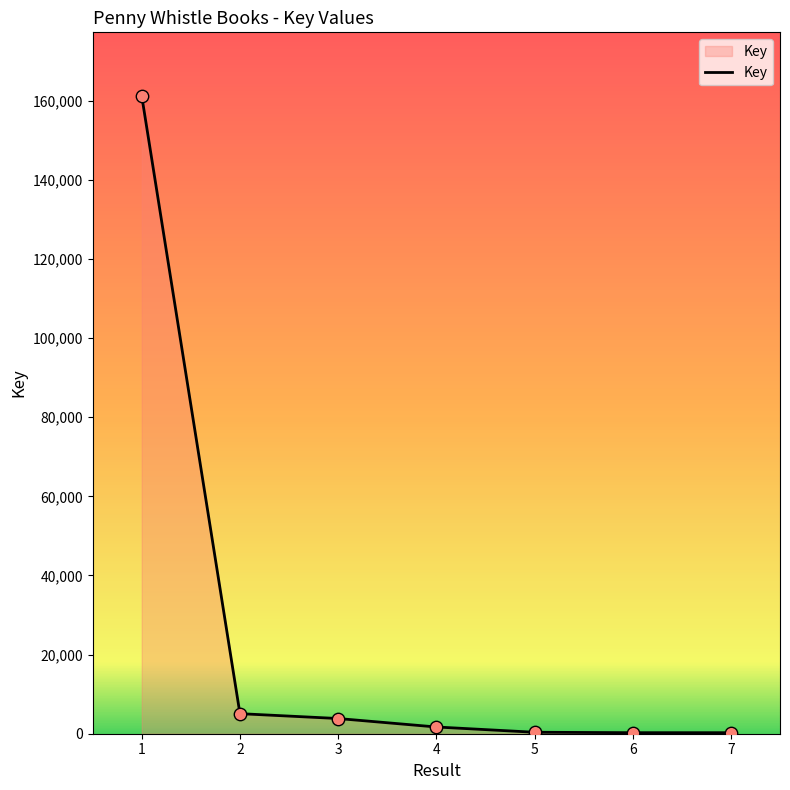

What is the change in value from 3 to 6?

-3581